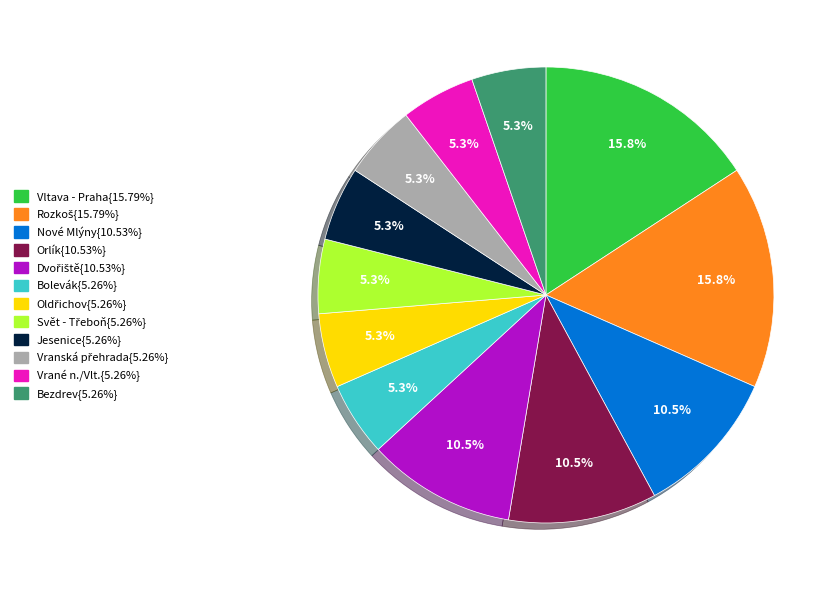

Does any single category account for the majority?

No